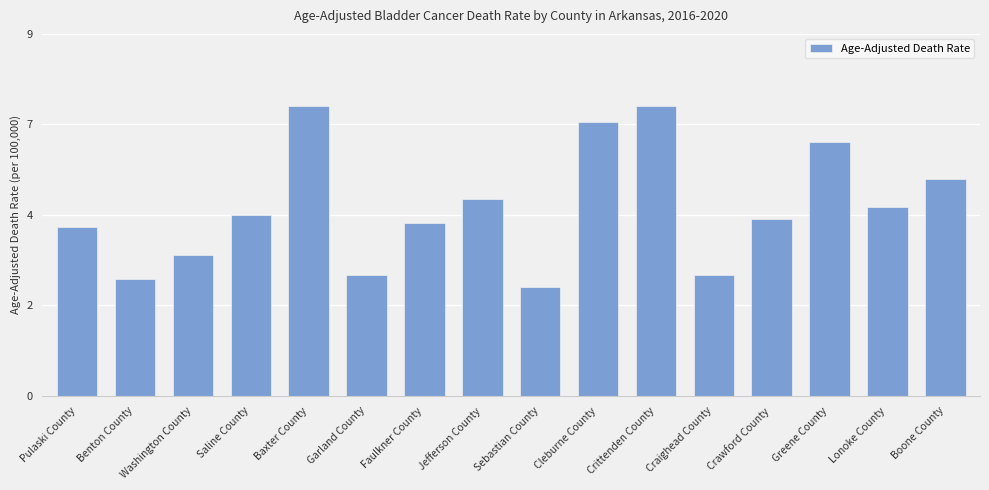

True or false: the data shows 5.4 at Craighead County.

False